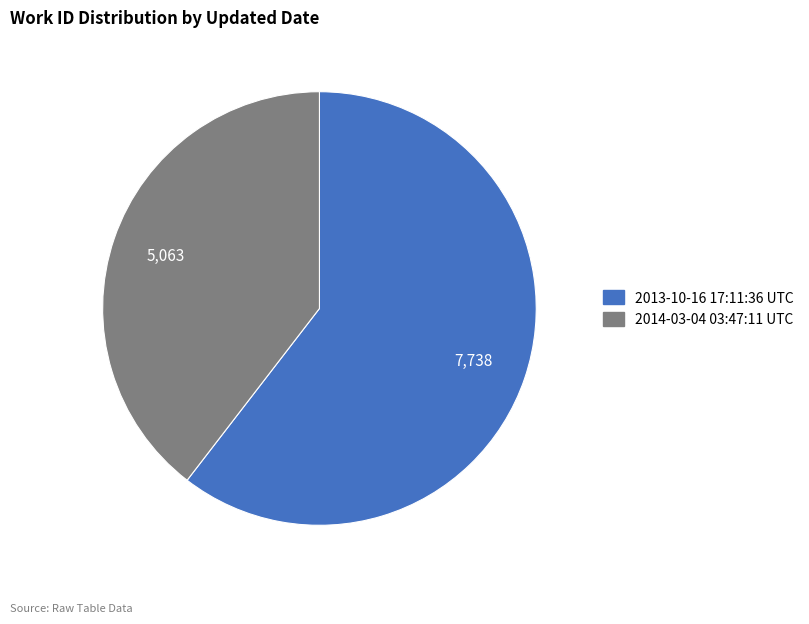

The 2014-03-04 03:47:11 UTC slice represents 30% of the pie. True or false?

False